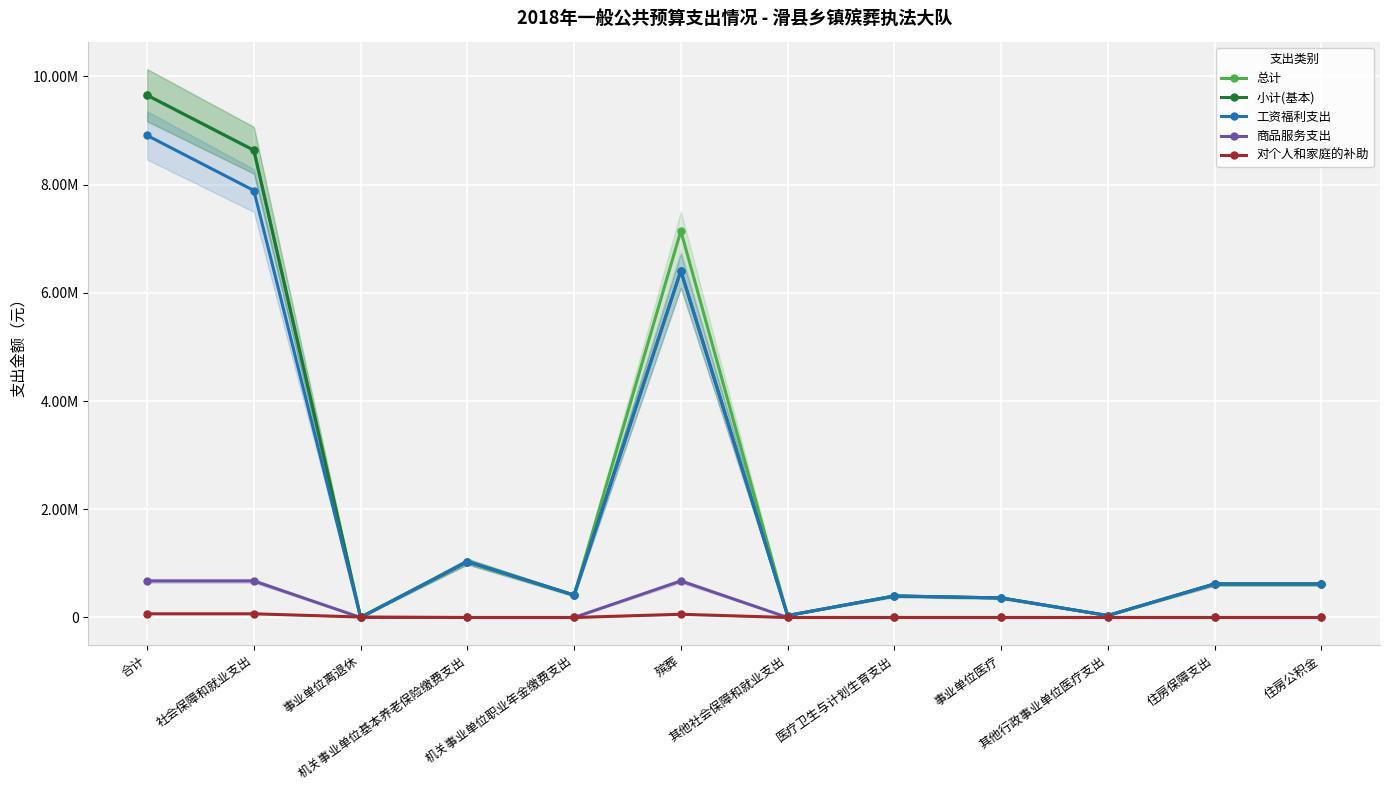

How many positive values does the 小计(基本) series have?

11